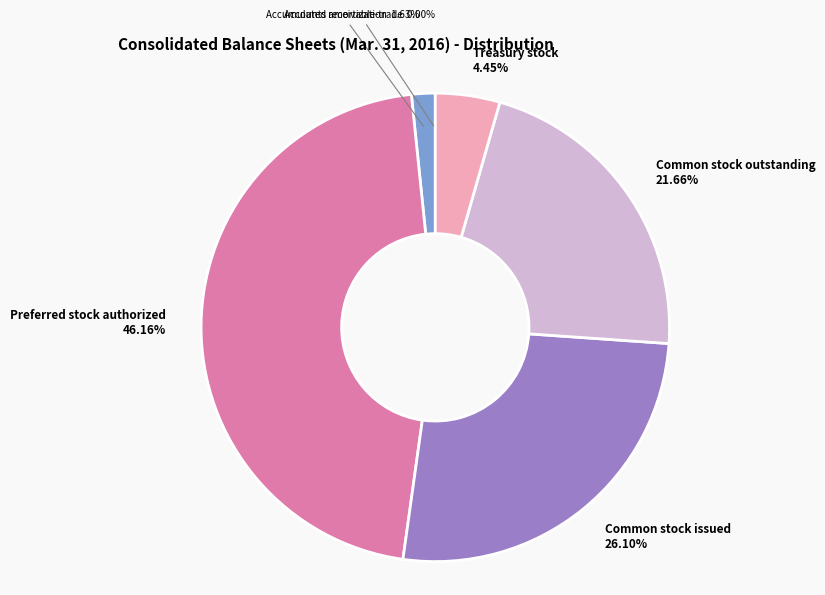

What is the largest slice in the pie chart?

Preferred stock authorized